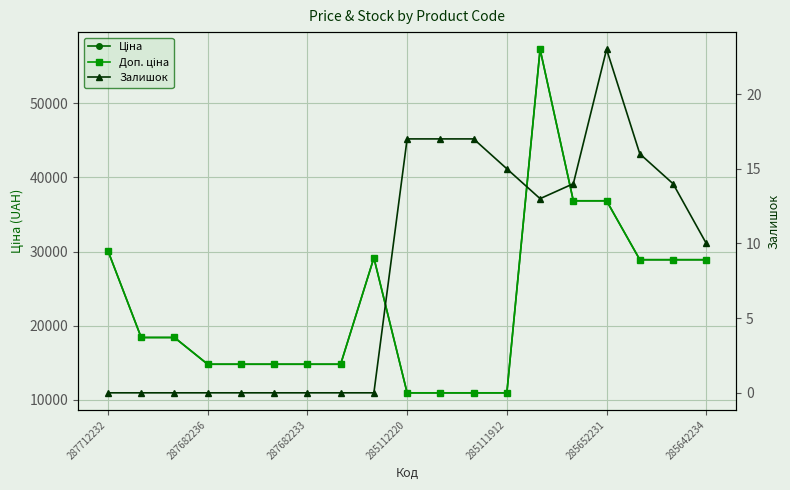

Which series has the largest range (max minus min)?

Ціна